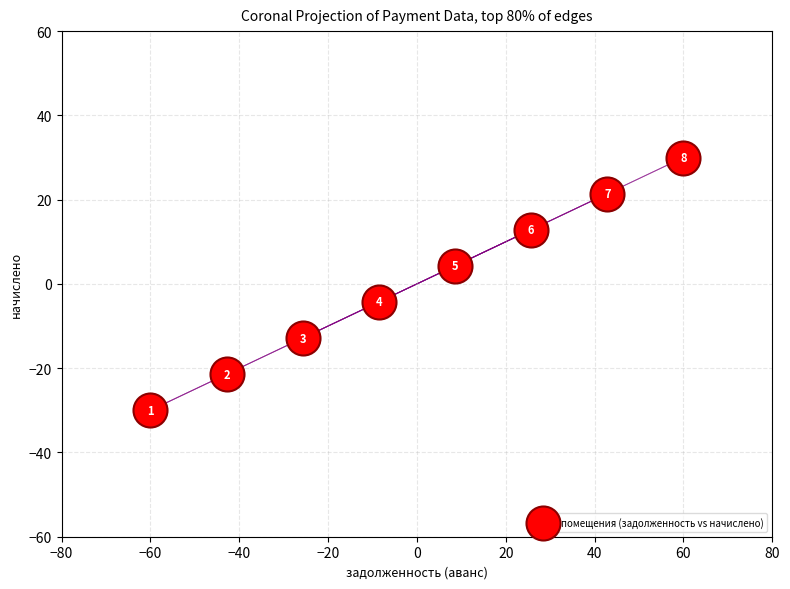

What Y value in the scatter plot is closest to 0?

-4.3